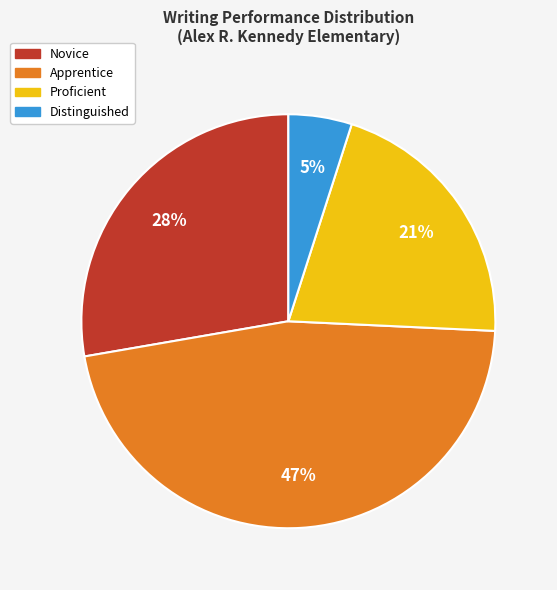

Does Apprentice account for over 50% of the chart?

No